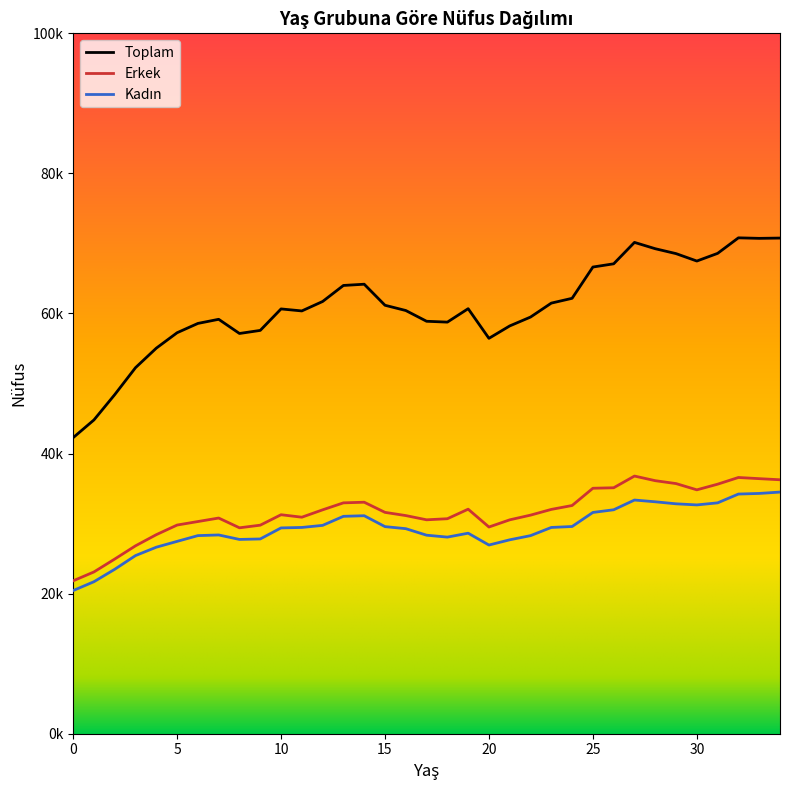

Does the chart display data point markers on the line(s)?

No